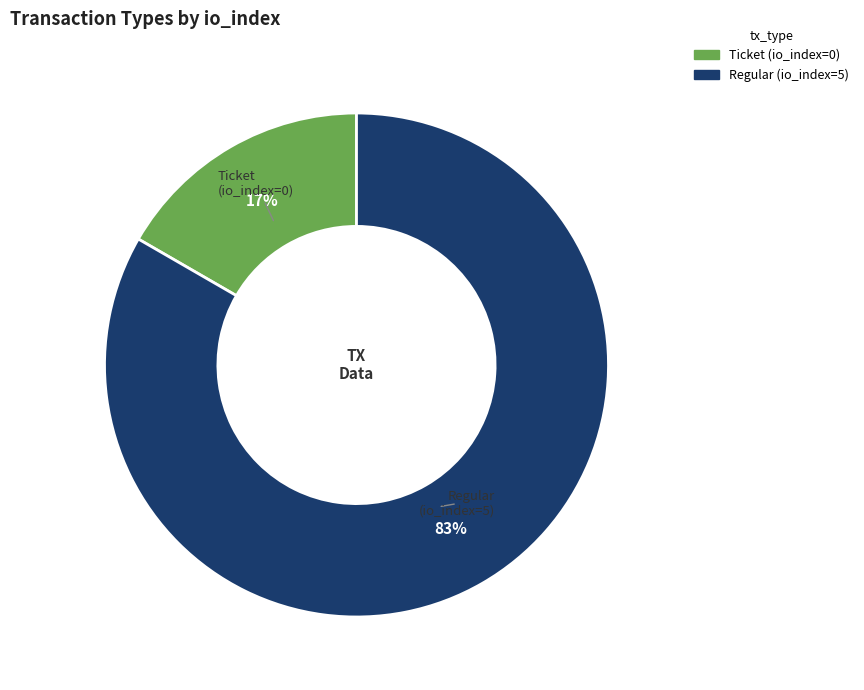

Rank the categories by value from highest to lowest.

Regular (io_index=5), Ticket (io_index=0)